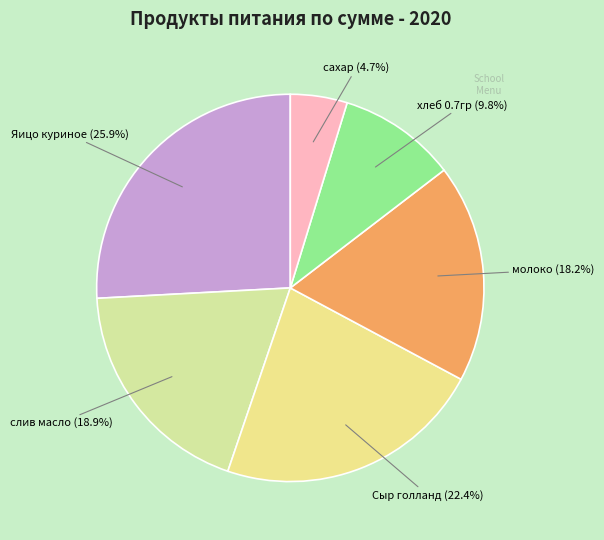

Which slice is the largest?

Яицо куриное